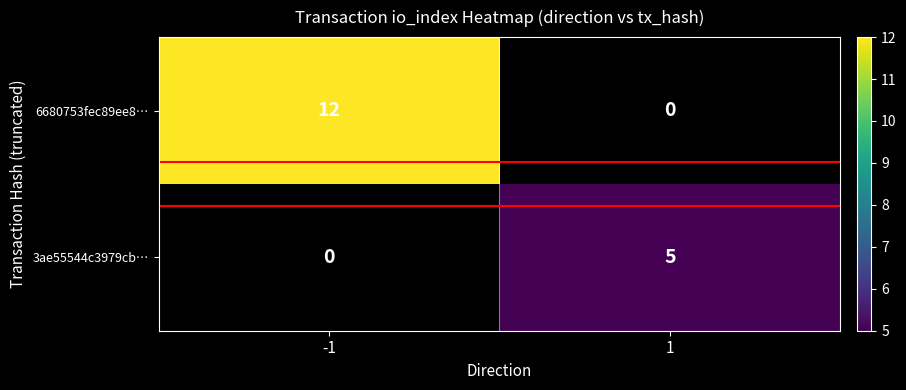

Which has a higher value, 1 or -1?

-1